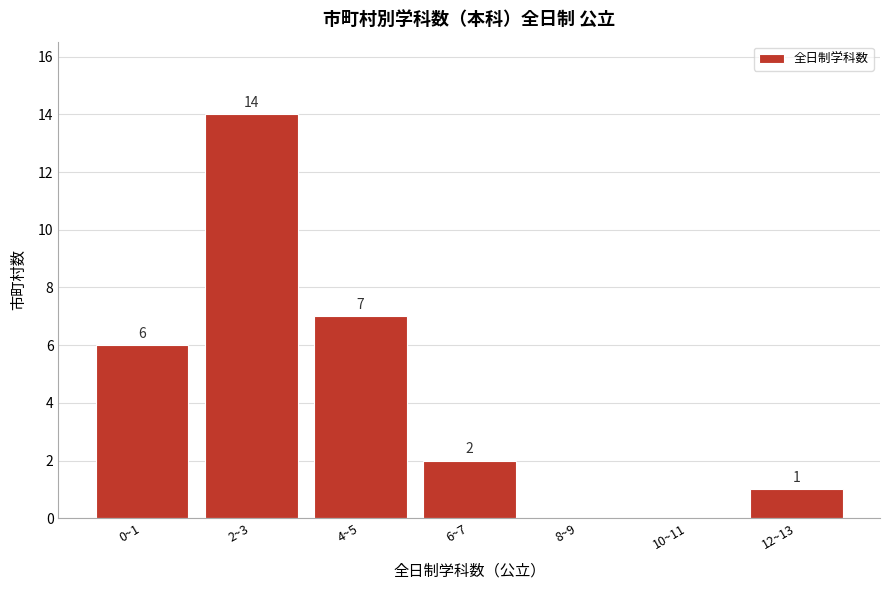

Reading left to right, what are all the values shown in this chart?

0~1=6	2~3=14	4~5=7	6~7=2	8~9=0	10~11=0	12~13=1